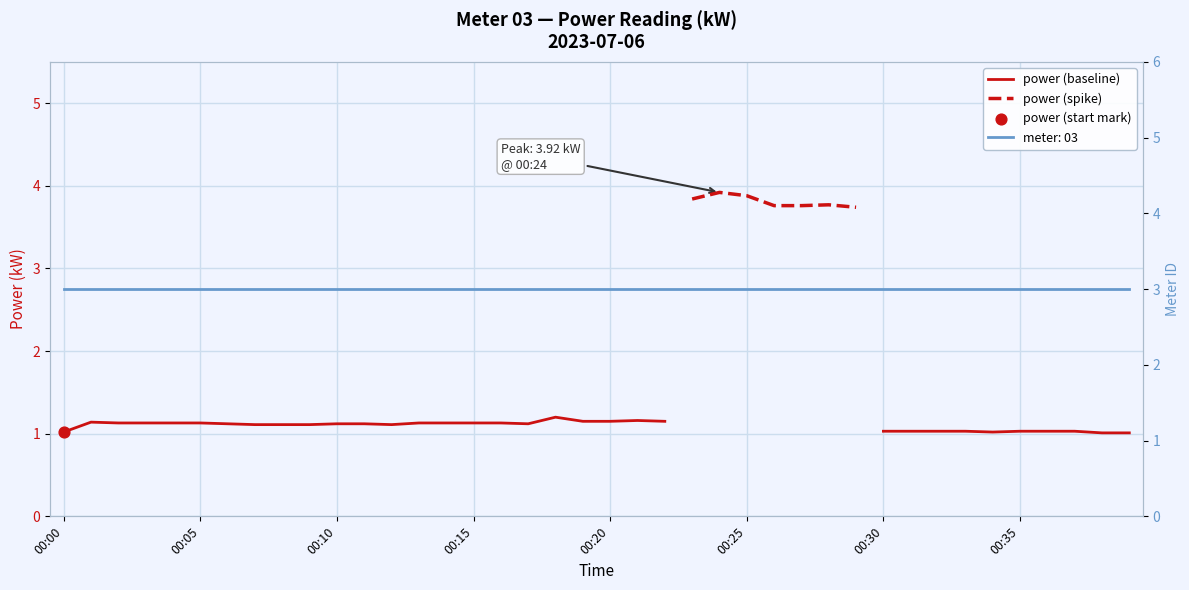

Which series reaches the minimum Y coordinate?

power (baseline)